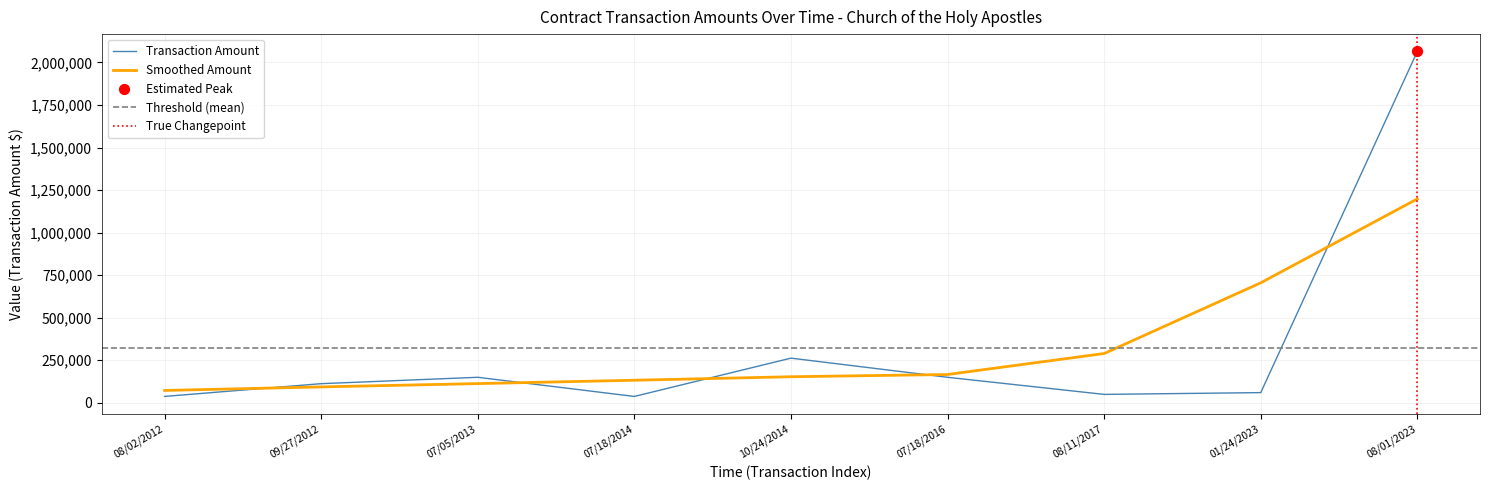

What is the change in value from 07/05/2013 to 08/11/2017?

-100500